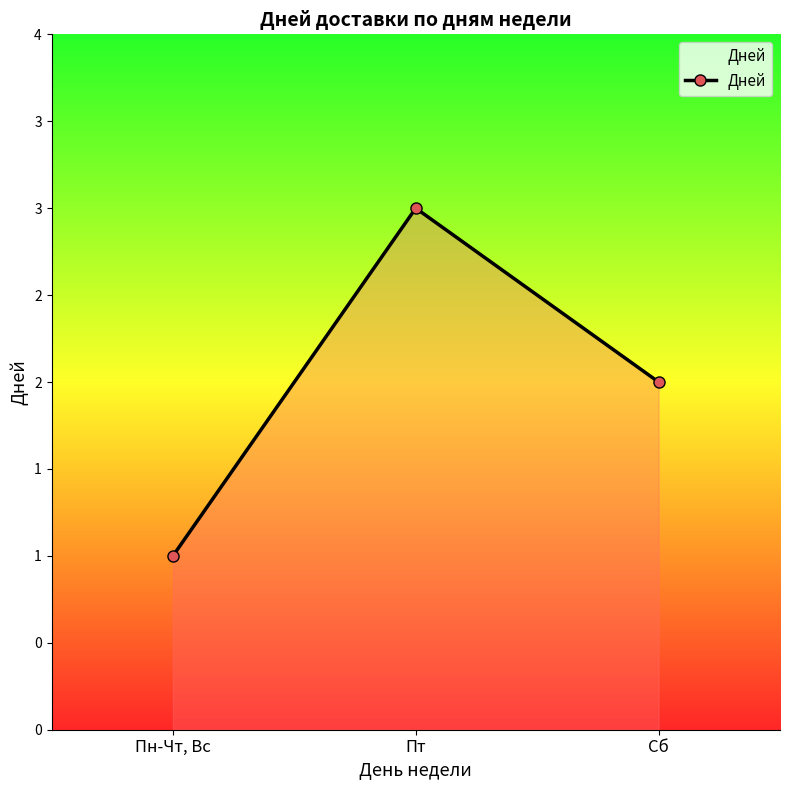

At which category does the chart reach its minimum across all series?

Пн-Чт, Вс